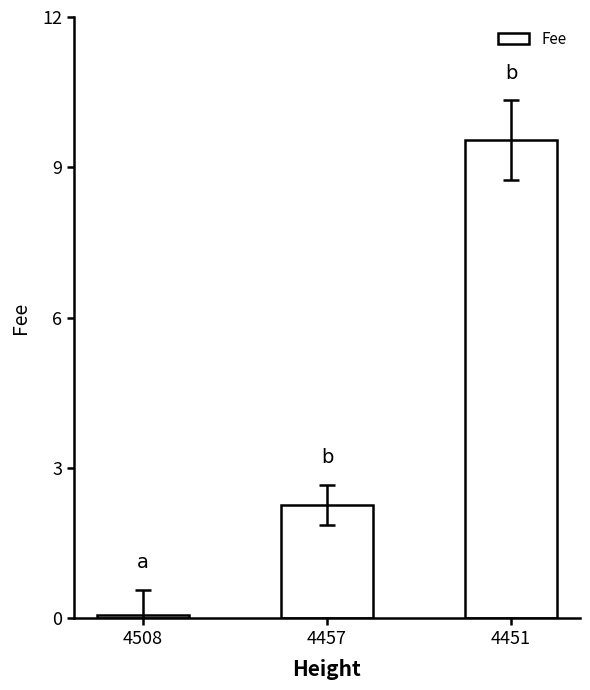

Which has a higher value, 4508 or 4451?

4451